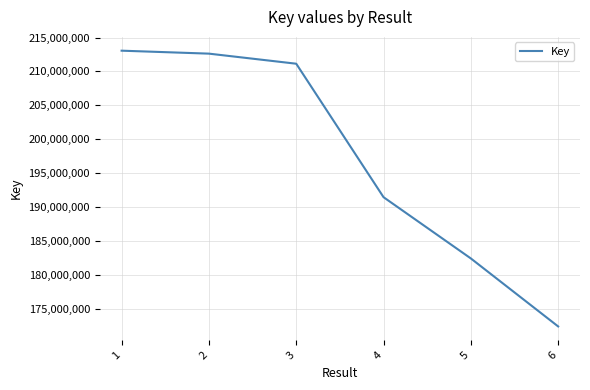

What is the maximum value shown in the chart?

213065289